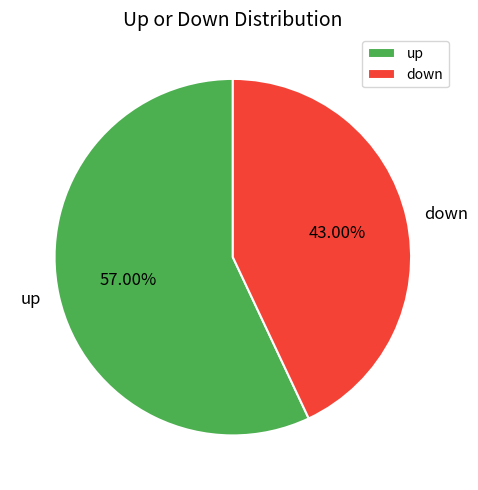

What percentage is the down slice, to the nearest percent?

43%